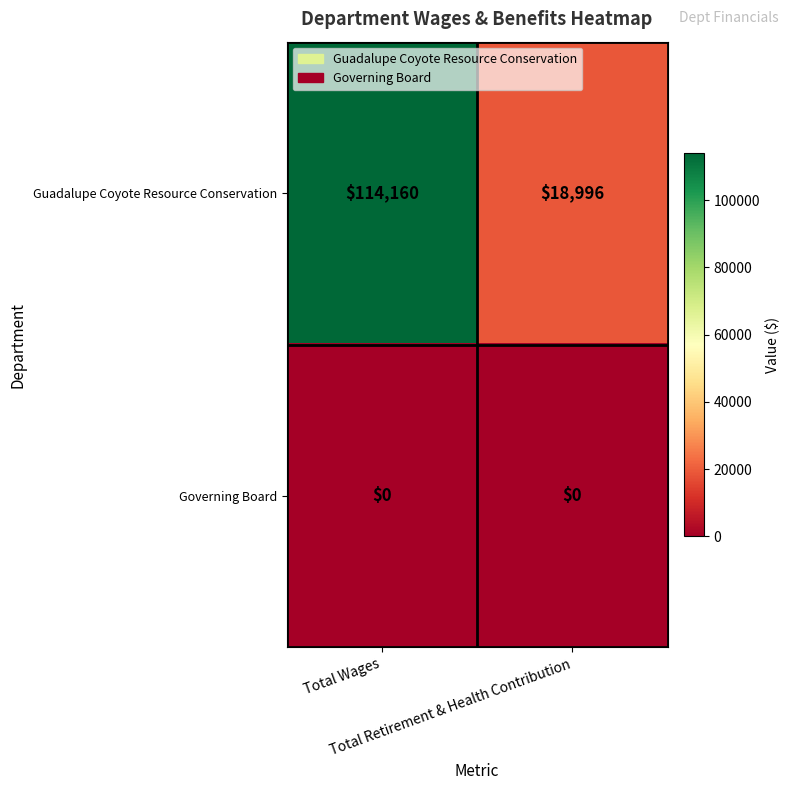

What is the maximum value shown in the chart?

114160